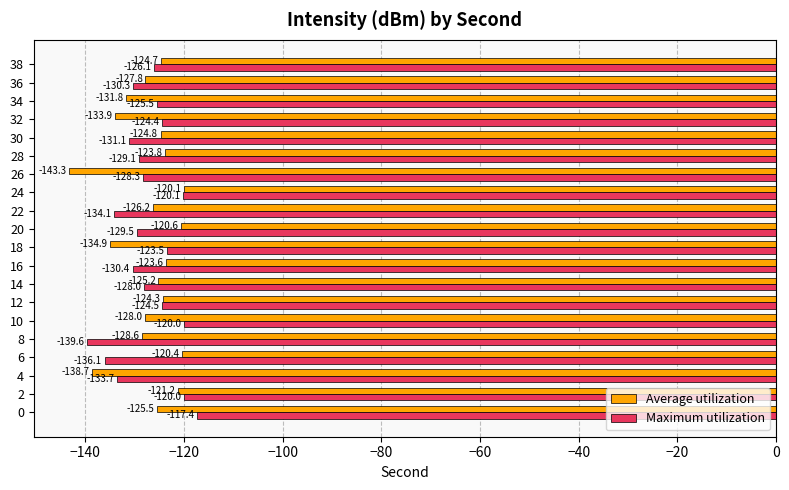

The Maximum utilization series shows -80.9 at 22. True or false?

False